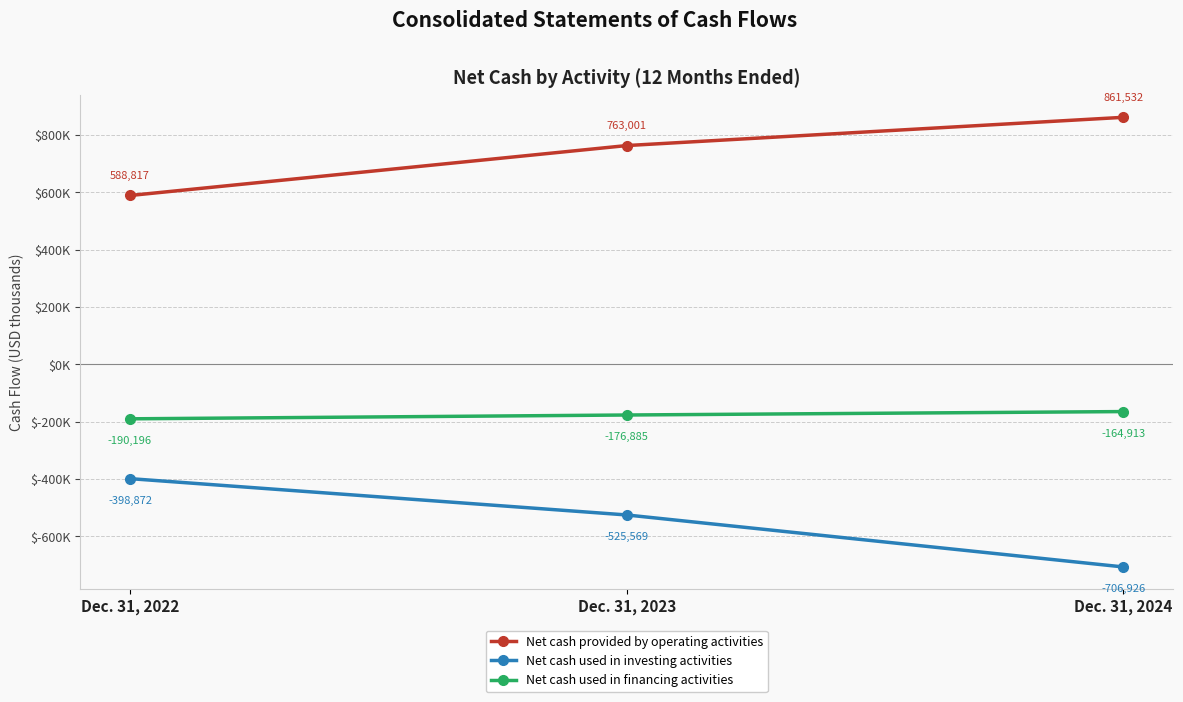

What is the approximate value of Net cash used in investing activities at Dec. 31, 2024, to the nearest 50?

-706950